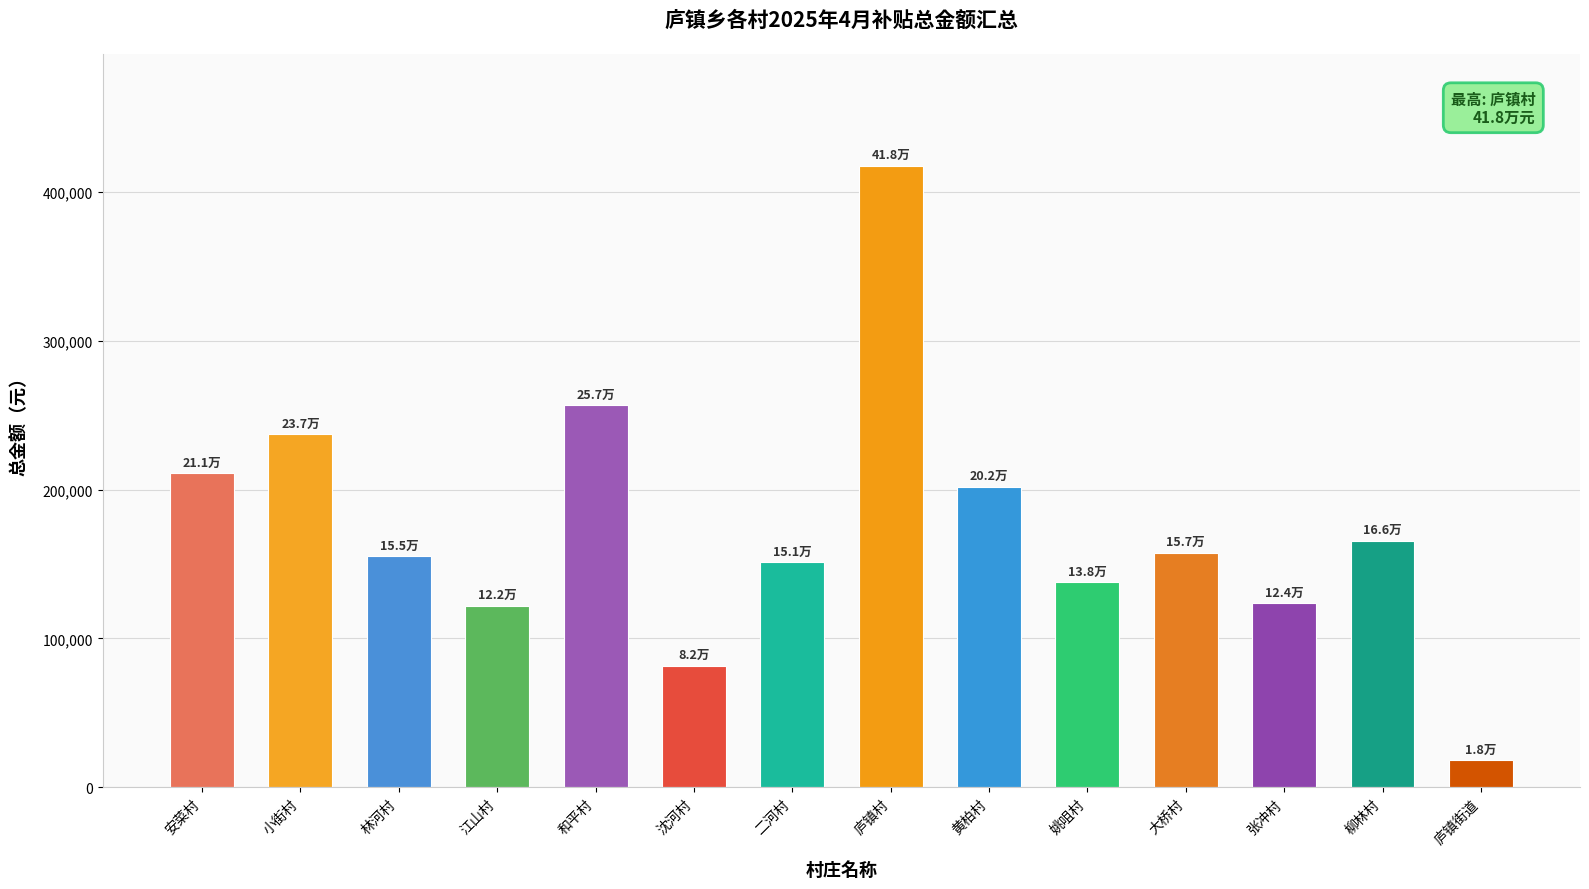

Is it true that the value at 姚咀村 is 30566.0?

False